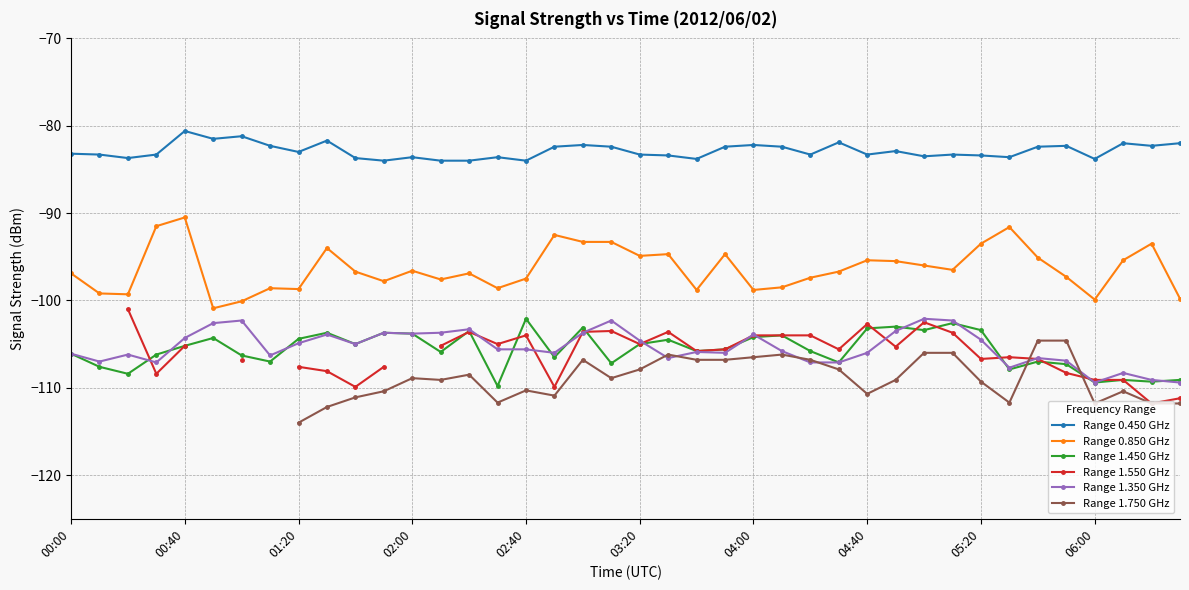

What is the minimum value for Range 0.450 GHz?

-84.0